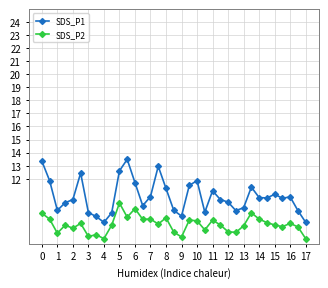

At how many categories does at least one series exceed 8?

35